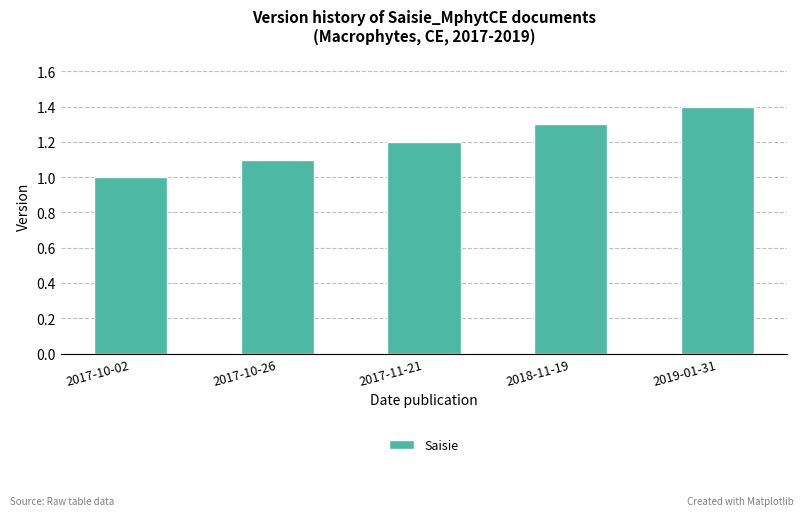

Reading left to right, what are all the values shown in this chart?

1.0	1.1	1.2	1.3	1.4